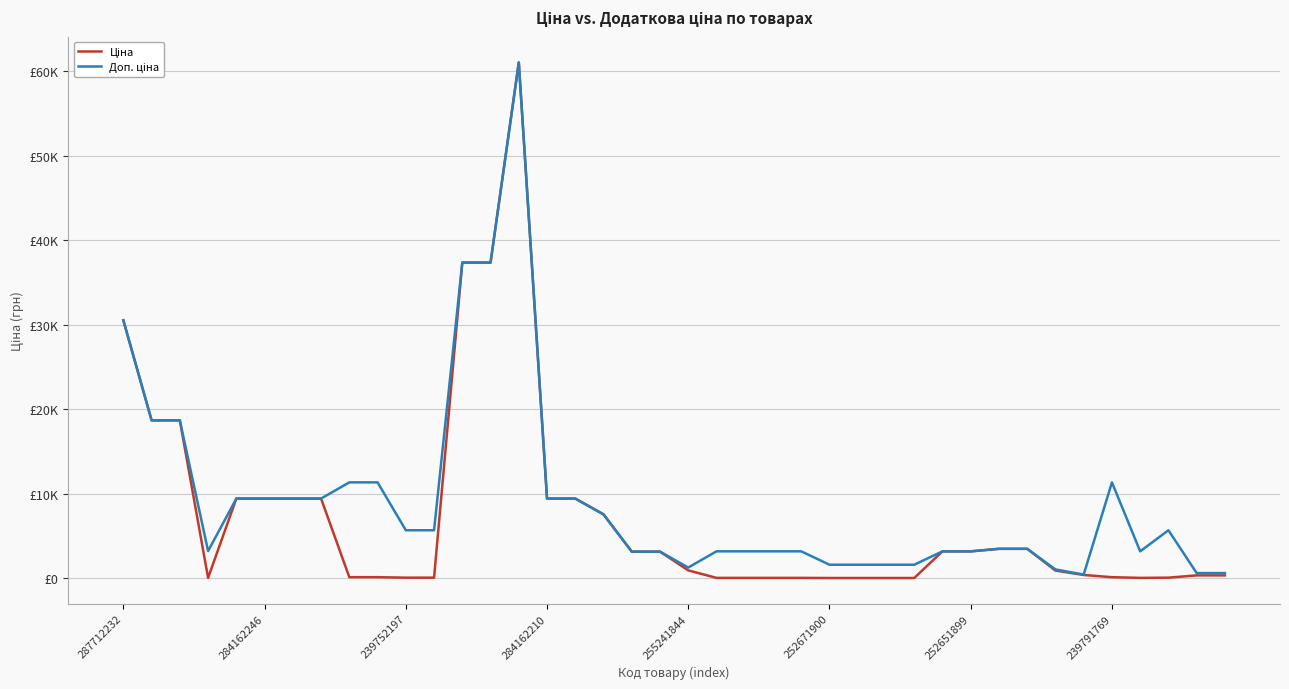

Rank the series by their average value, from lowest to highest.

Ціна, Доп. ціна